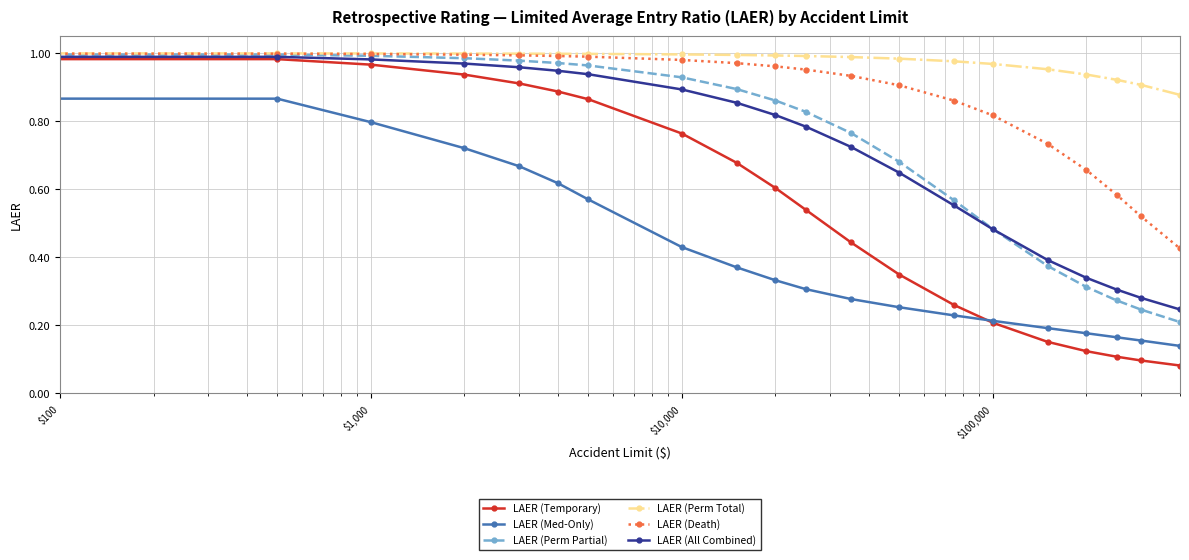

Which series has the largest total across all categories?

LAER (Perm Total)